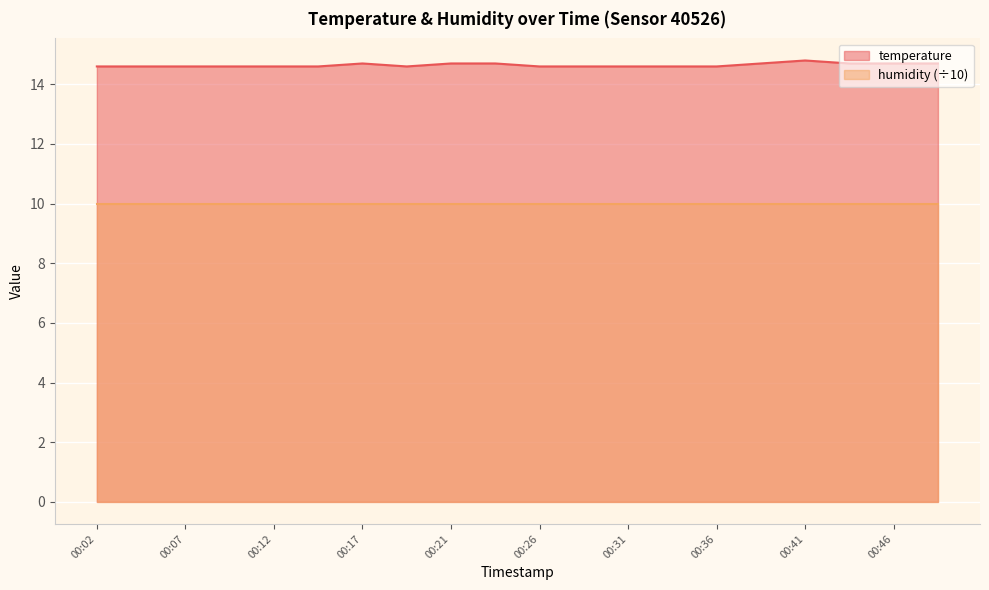

Rank the categories by value from lowest to highest.

00:02, 00:04, 00:07, 00:09, 00:12, 00:14, 00:19, 00:26, 00:29, 00:31, 00:33, 00:36, 00:17, 00:21, 00:24, 00:38, 00:43, 00:46, 00:48, 00:41